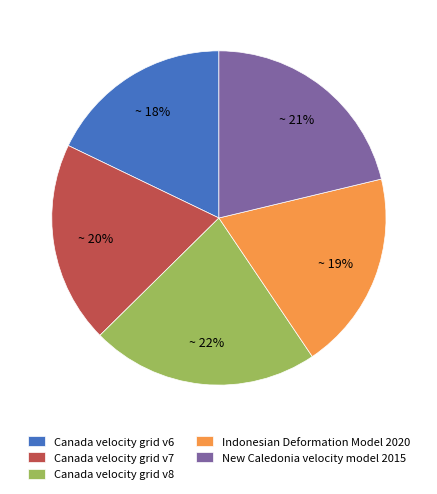

True or false: Canada velocity grid v6 accounts for 18% of the total.

True